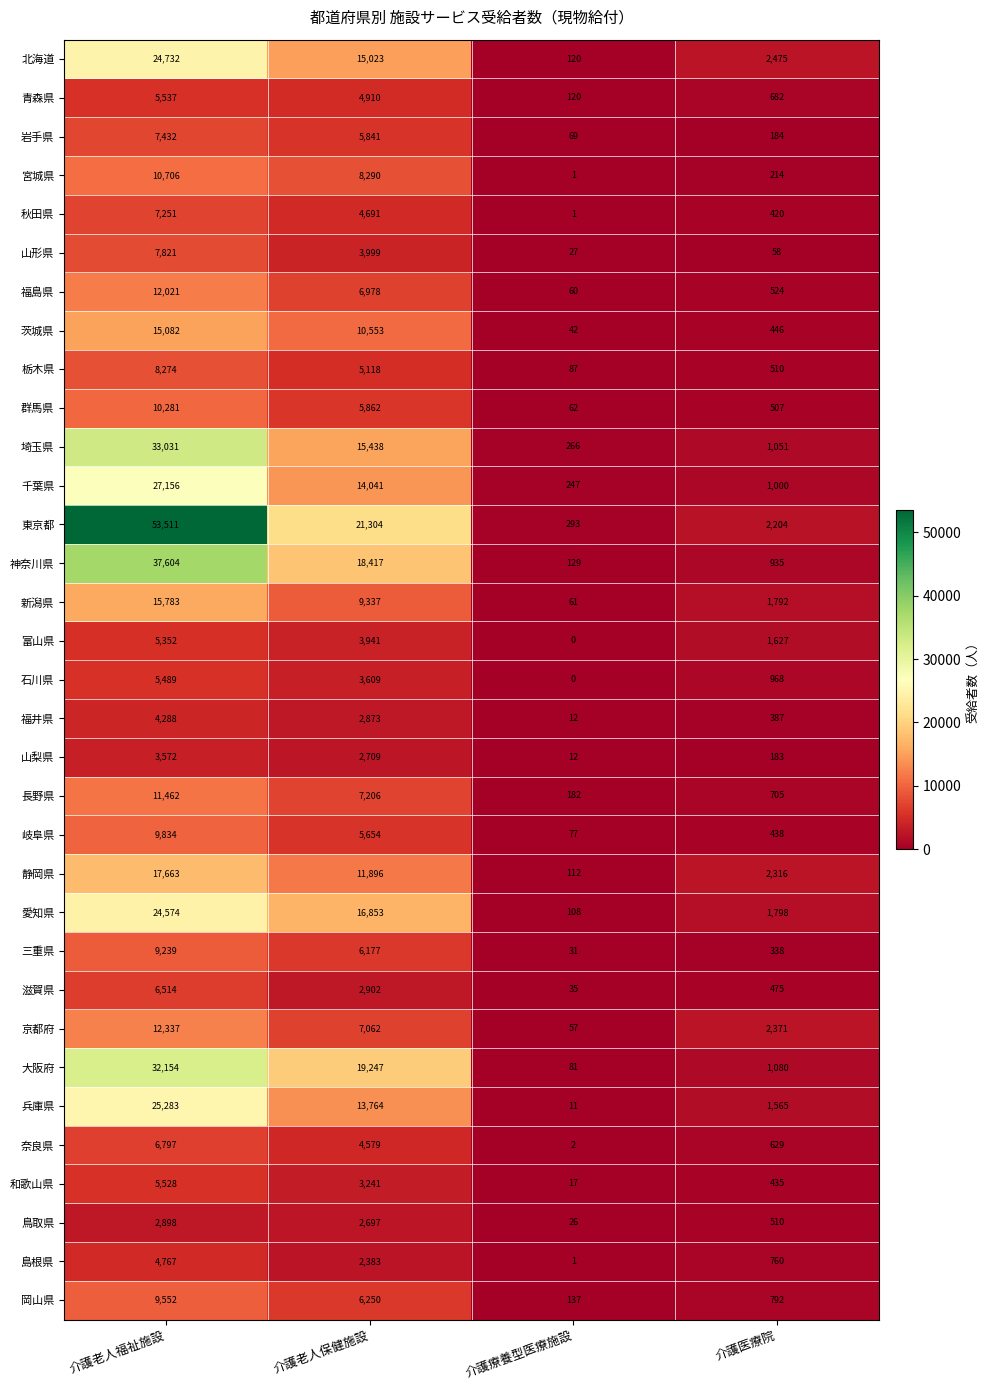

Which series has the largest range (max minus min)?

東京都